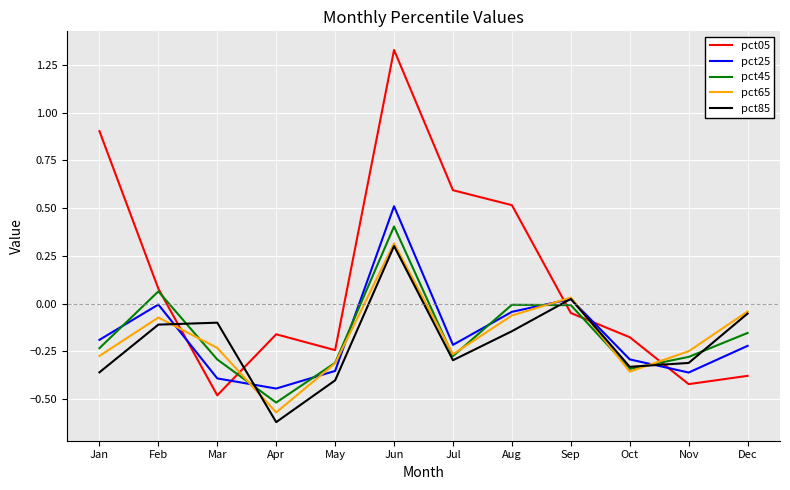

The value of pct45 at Mar is -0.1. True or false?

False